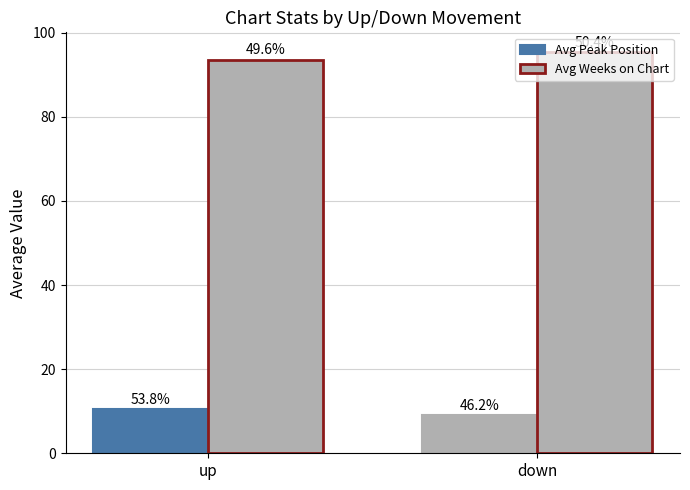

Which has a higher value, down or up?

up